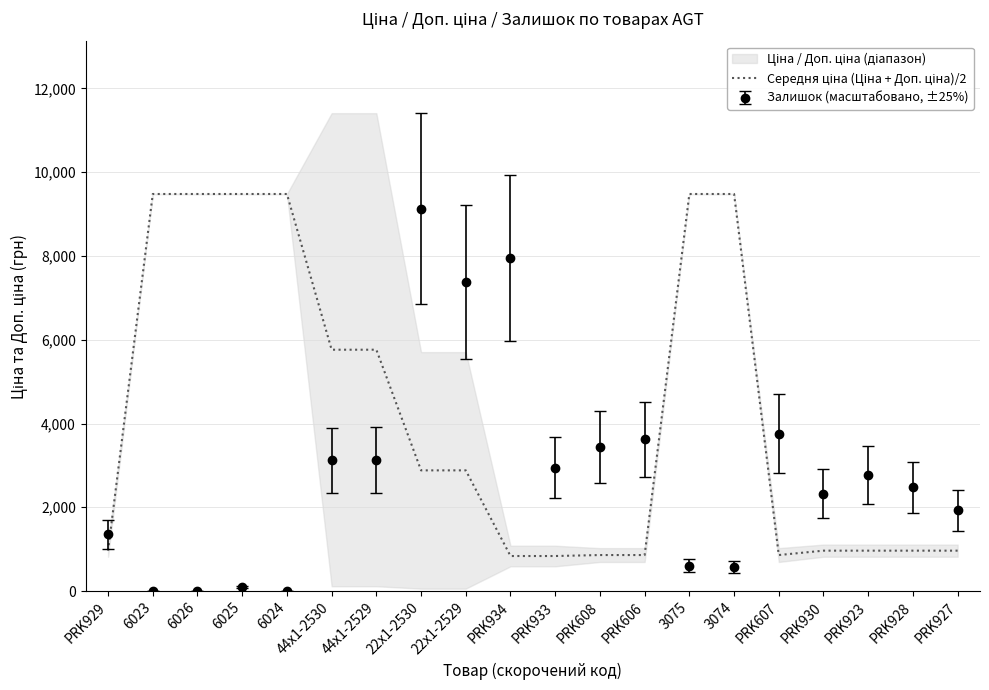

Is it true that Залишок (масштабовано, ±25%) equals 1417.9 at 44x1-2529?

False